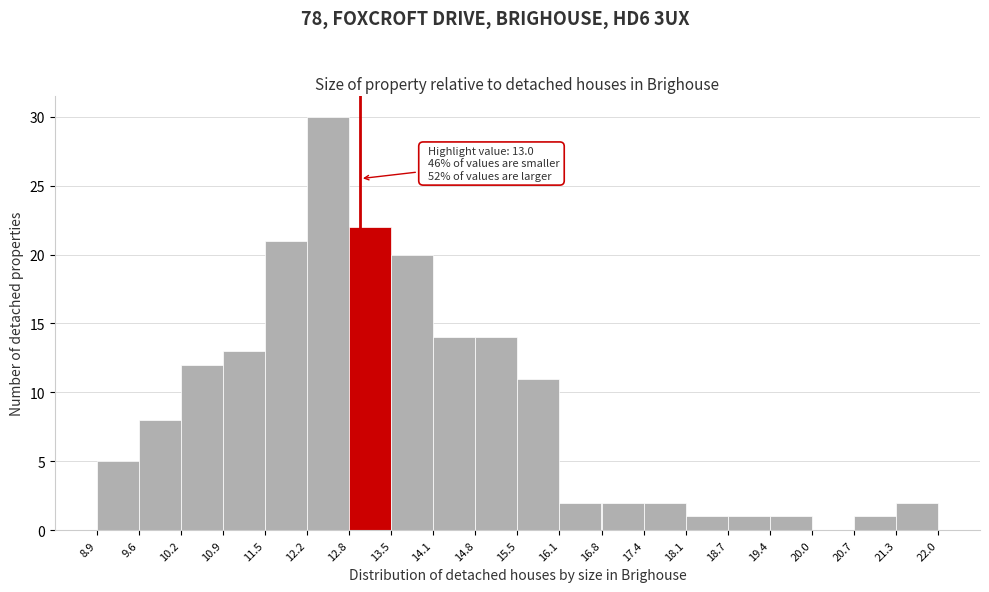

Which range on the x-axis has the tallest bar?

12.2 to 12.8